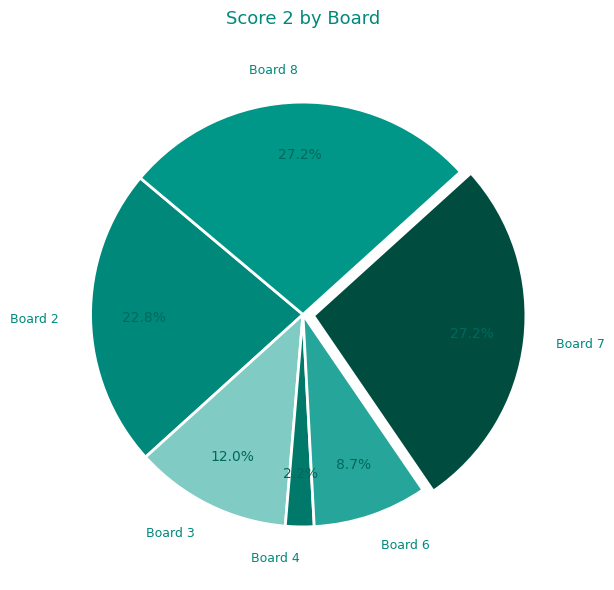

Which category has the smallest portion of the pie?

Board 4